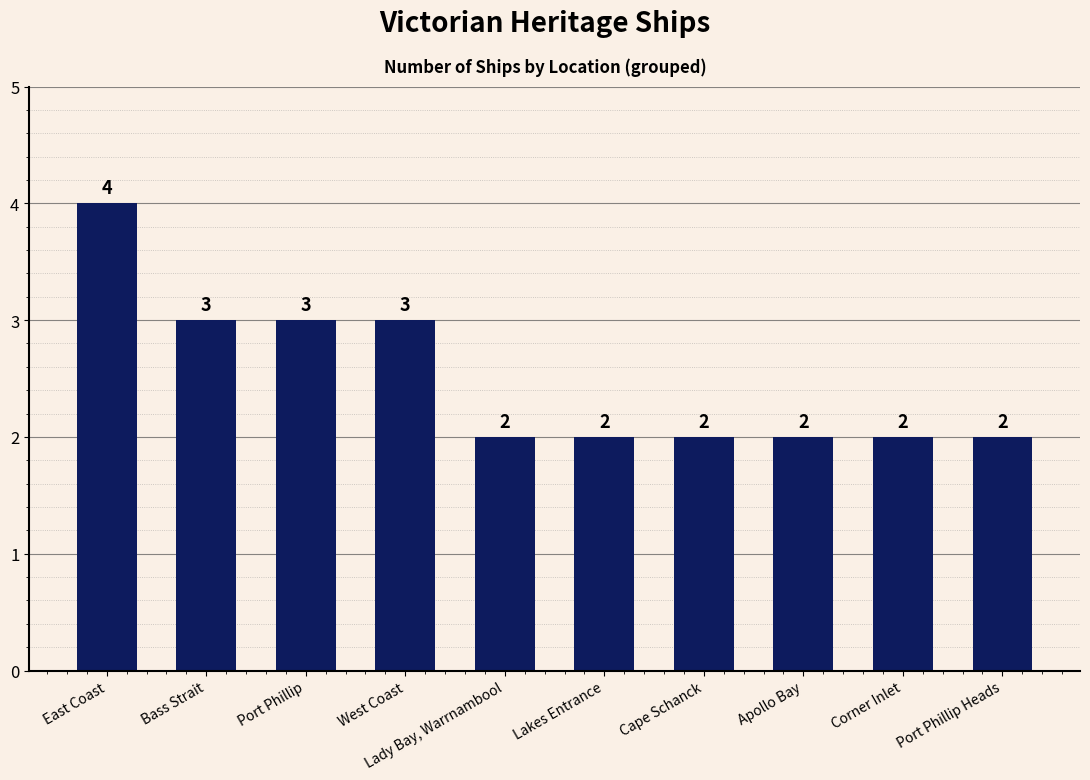

What position from the left is Cape Schanck?

7